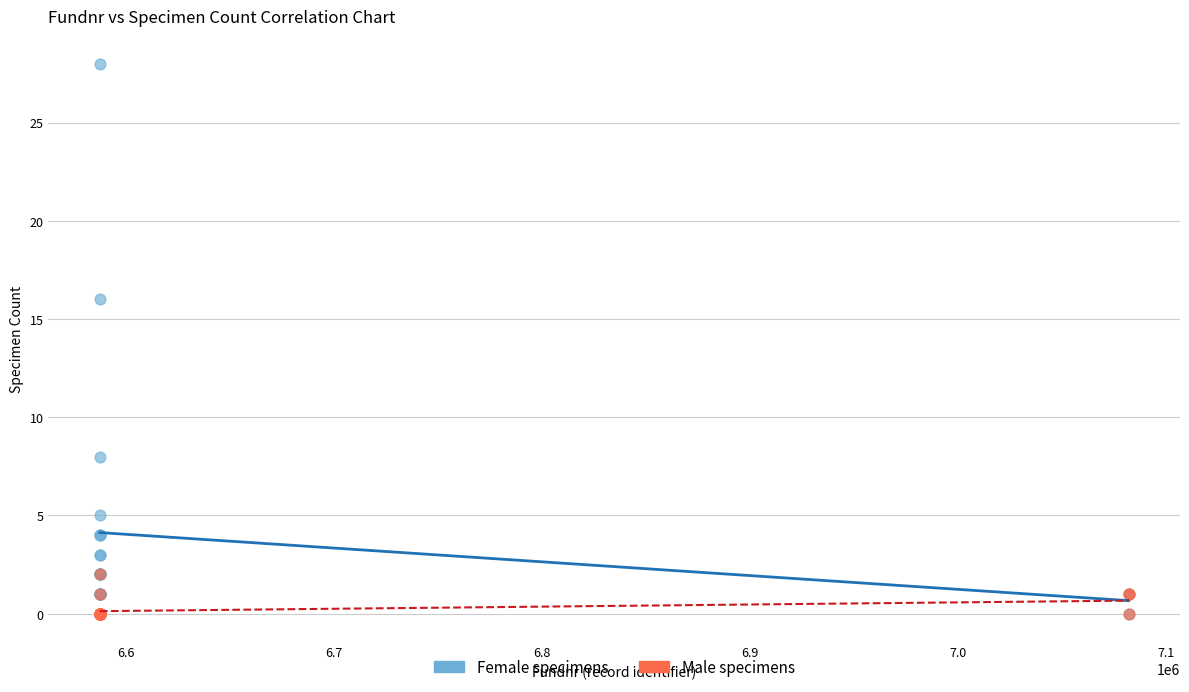

What are all the series names shown in the legend?

Female specimens, Male specimens